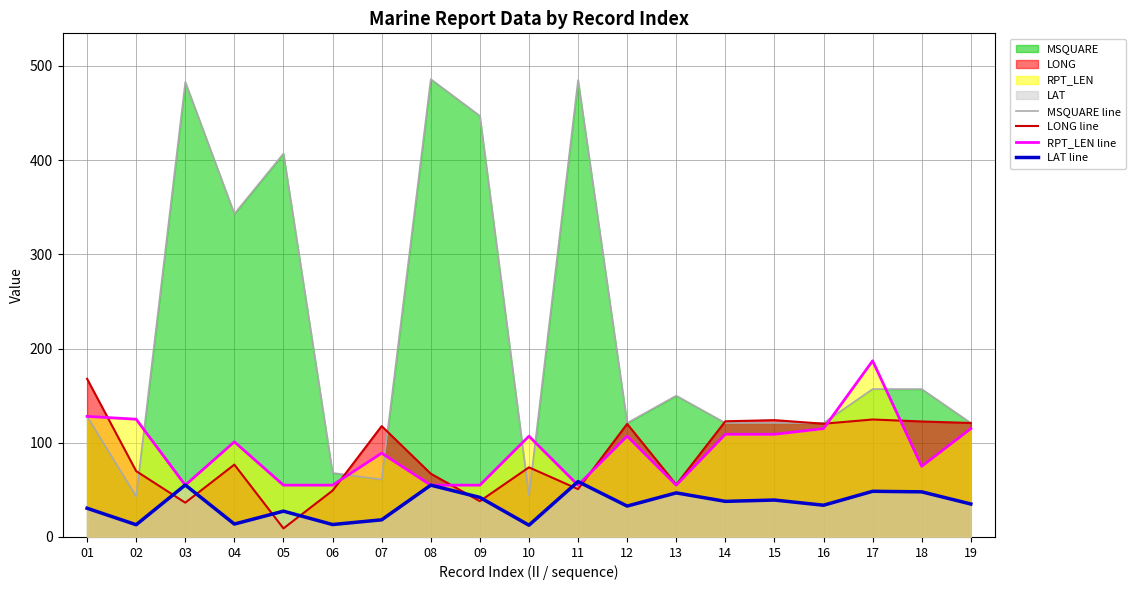

What is the value of the LAT line point at the 3rd from the left?

55.2